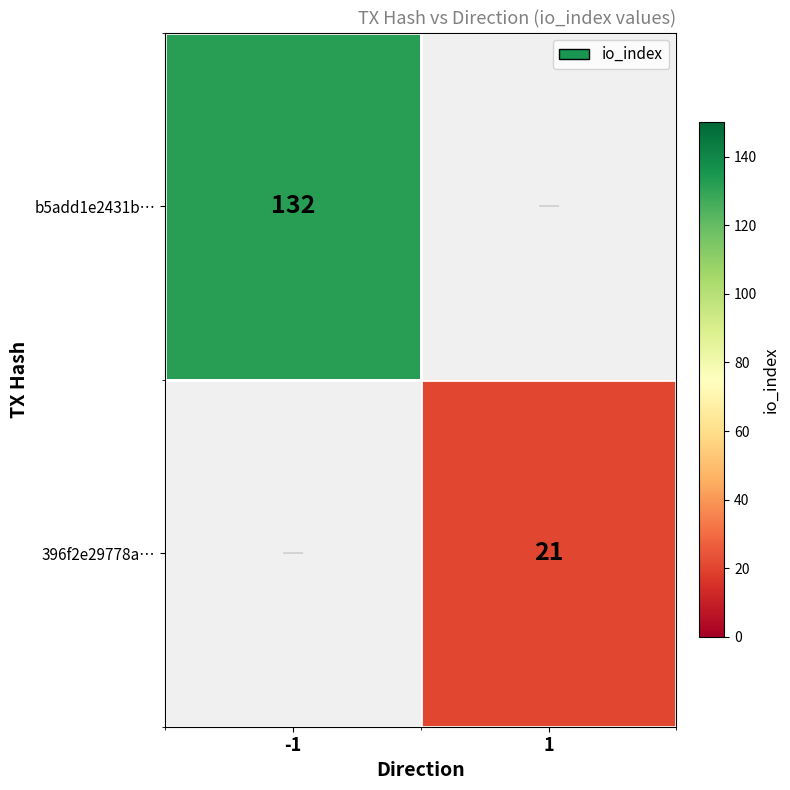

True or false: 396f2e29778a… has a value of 30 at 1.

False